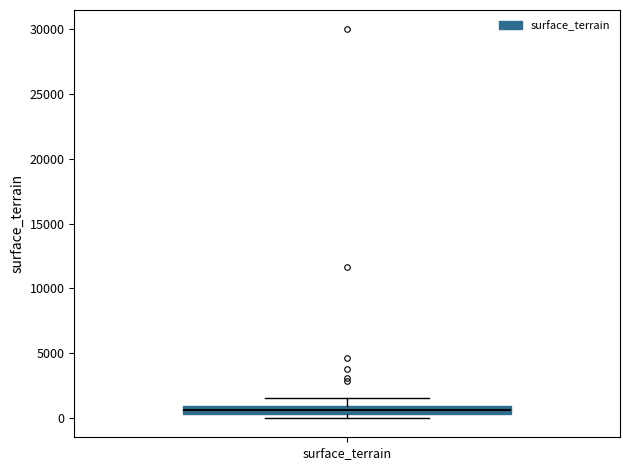

Where is the upper edge of the box for surface_terrain on the y-axis? The values are not printed on the chart, so give them approximately, as read against the axis.

1000